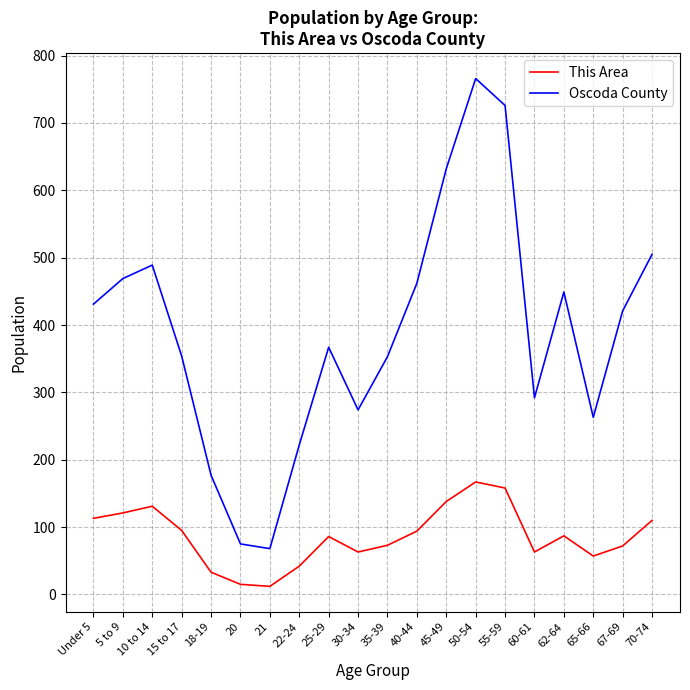

Which category has the highest value in the Oscoda County series?

50-54